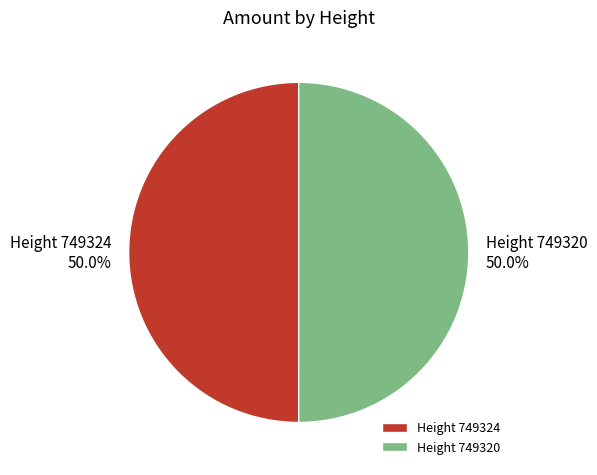

What is the ratio of the value at Height 749324 to the value at Height 749320?

1.0